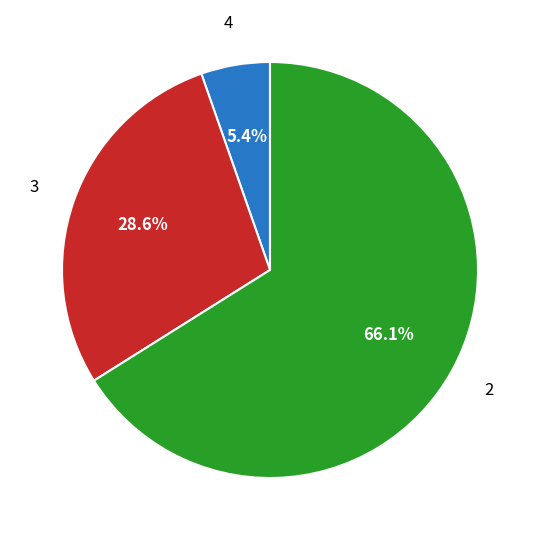

To the nearest percent, what is the difference between the 4 and 2 slice percentages?

61%